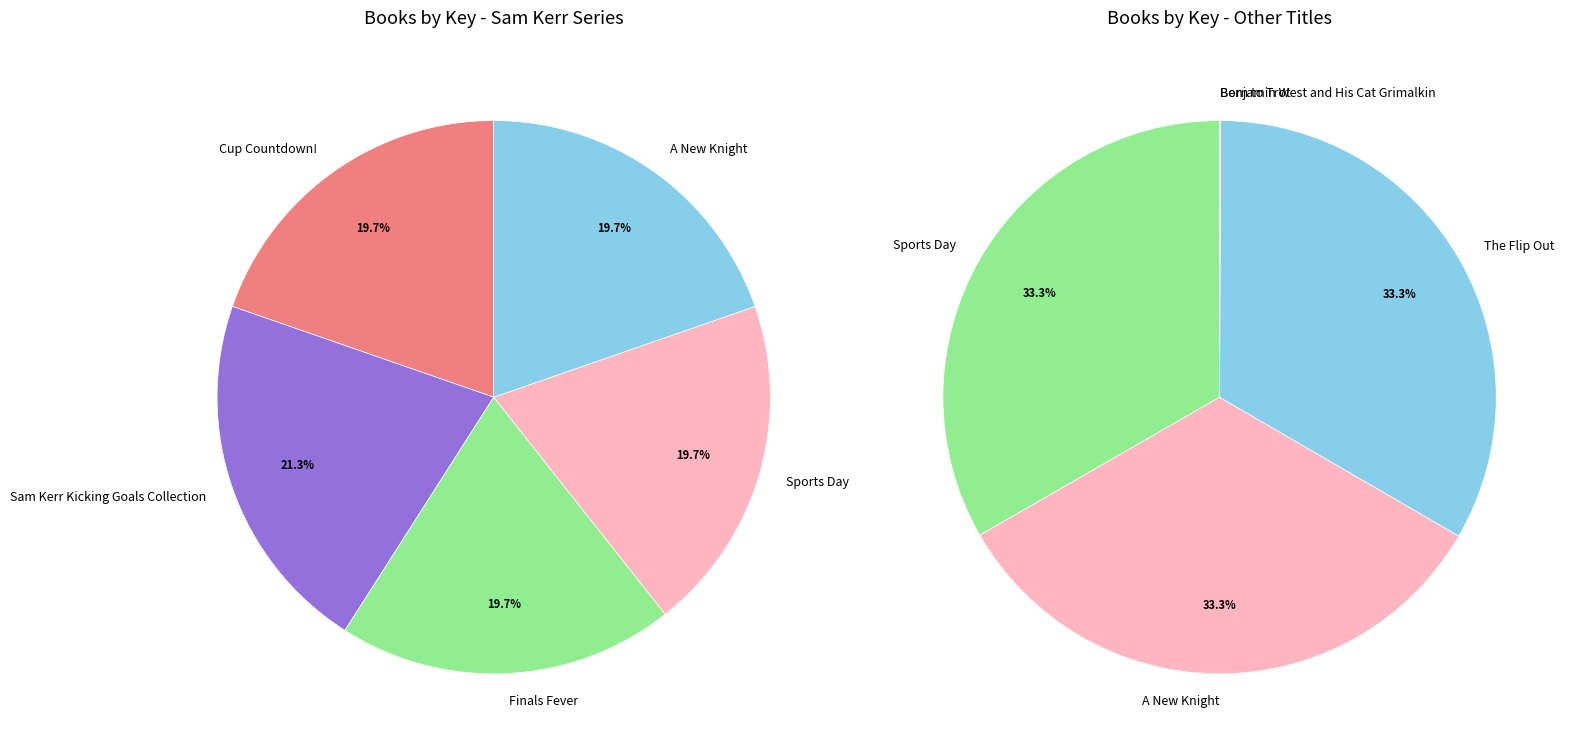

Combined, do Benjamin West and His Cat Grimalkin and Born to Trot account for over 50%?

No